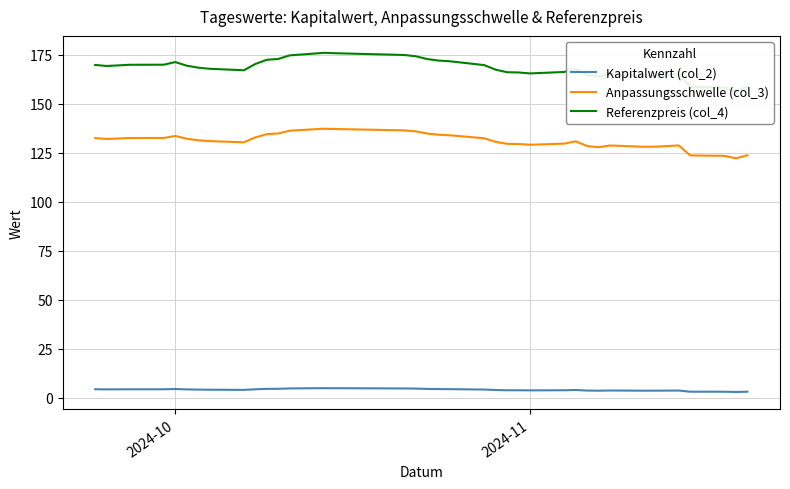

True or false: Kapitalwert (col_2) and Anpassungsschwelle (col_3) cross at least once.

False